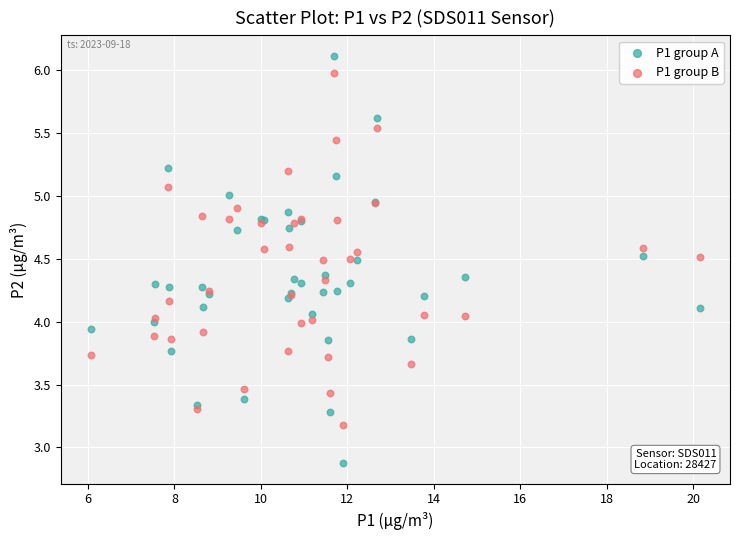

Which series has the widest spread of Y values?

P1 group A